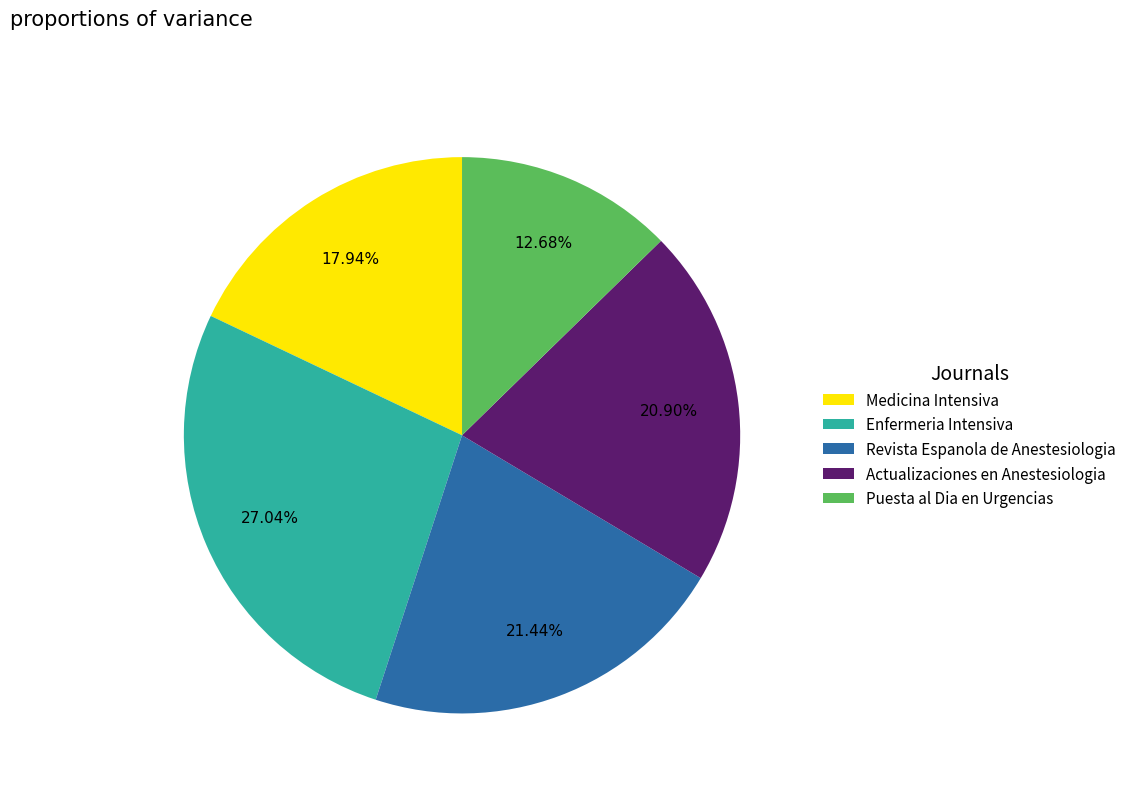

How much of the chart is everything except Actualizaciones en Anestesiologia?

79.1%